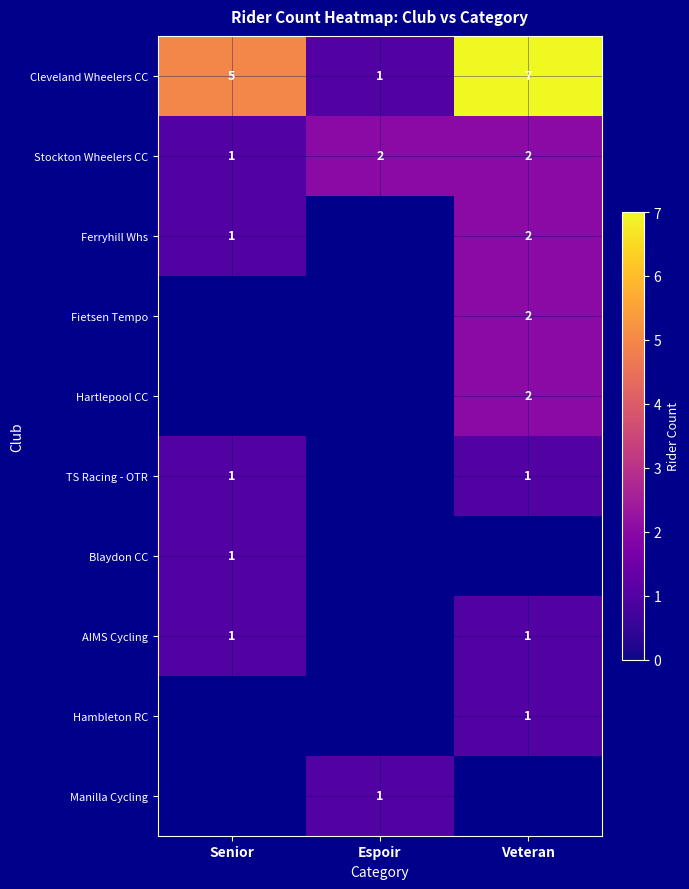

The value of Ferryhill Whs at Senior is 1. True or false?

True